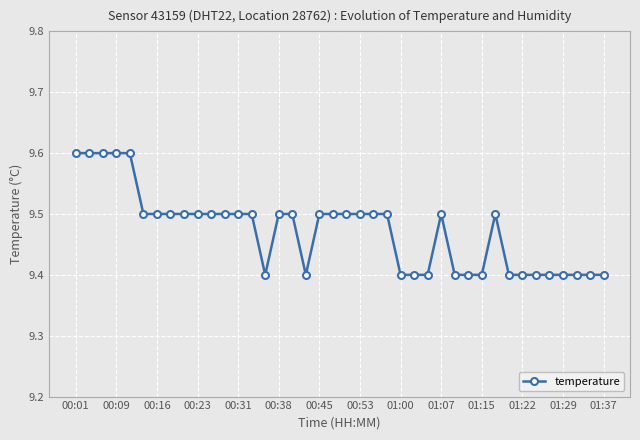

What is the sum of all values?

378.9